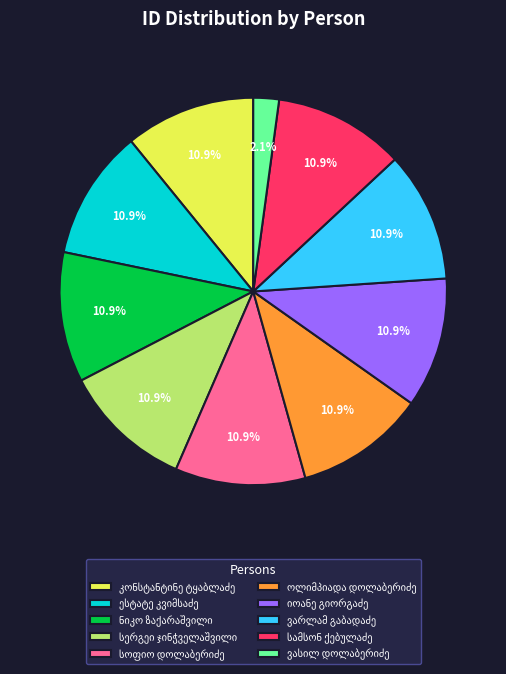

How many slices are in this pie chart?

10